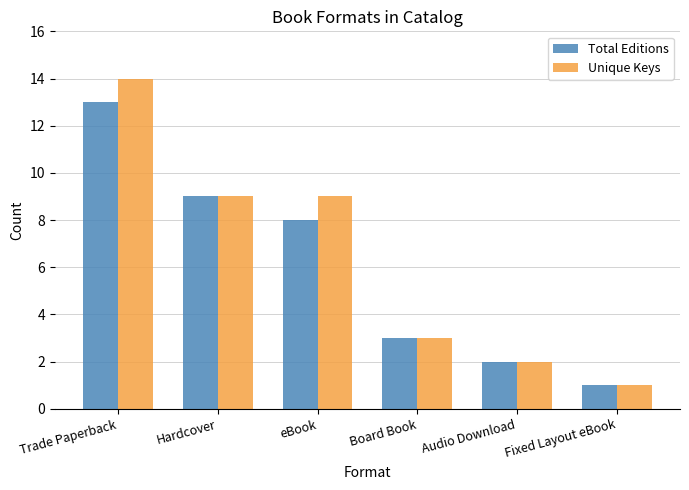

The value of Total Editions at Fixed Layout eBook is 1. True or false?

True